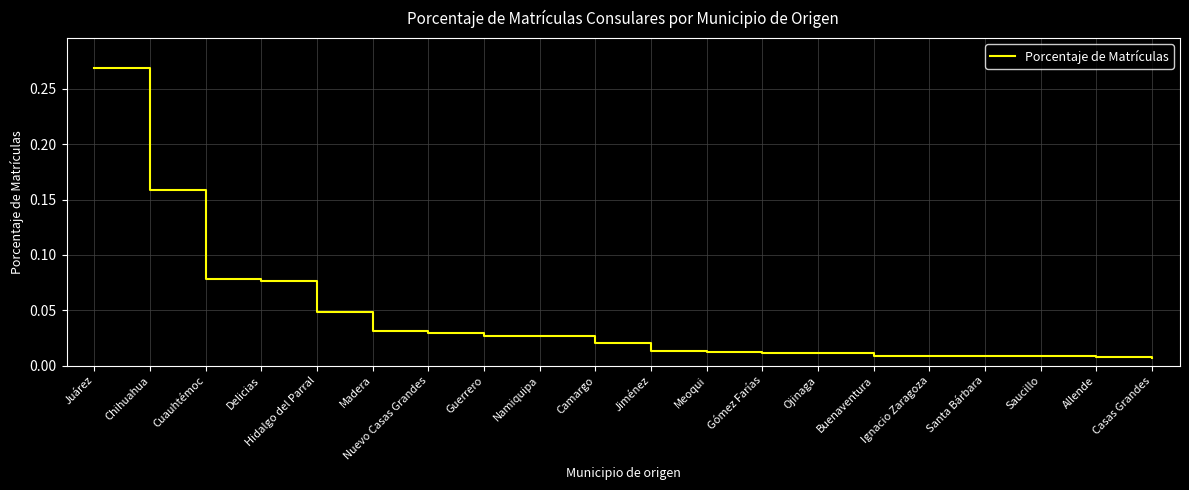

Which category has the highest value across all series?

Juárez